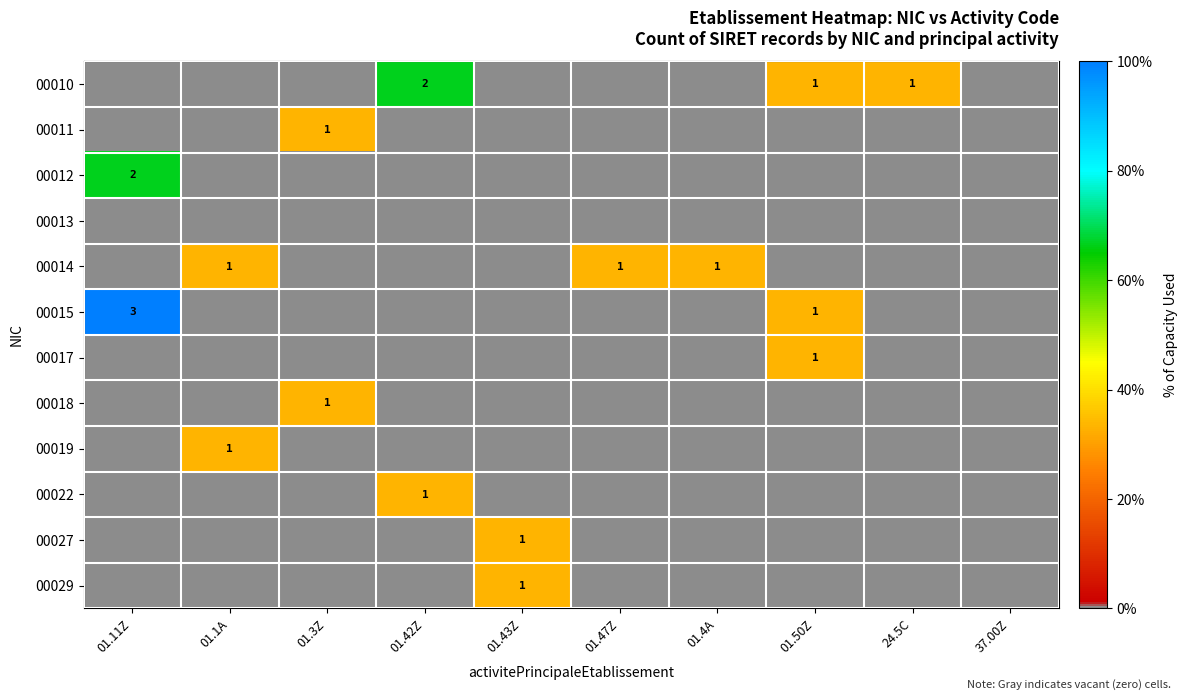

The value of 00014 at 01.1A is 2. True or false?

False